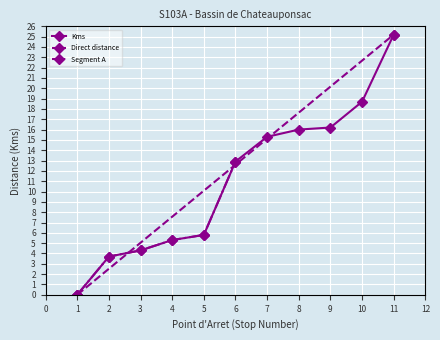

At which label does the data first exceed 12?

6